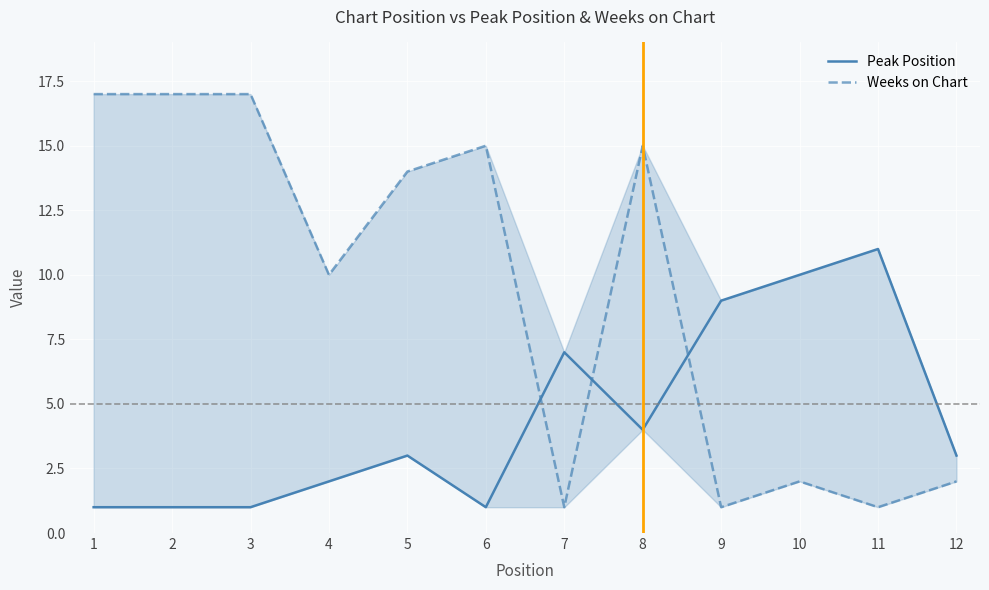

In Weeks on Chart, how many points are lower than both neighbors (excluding endpoints)?

4